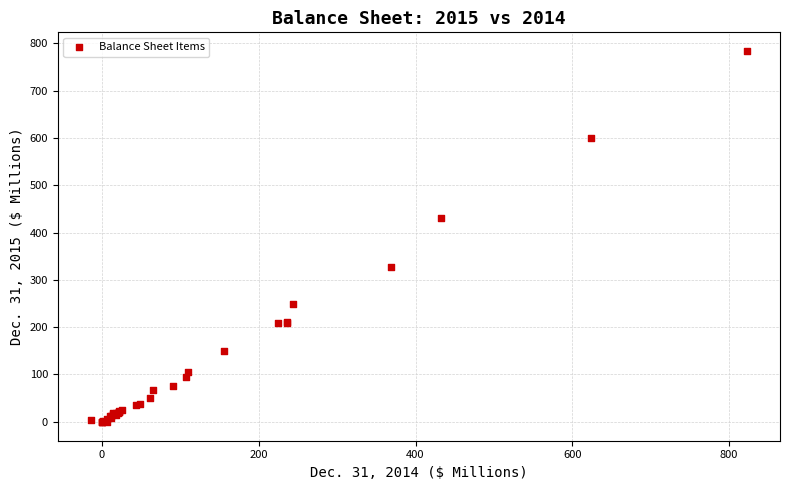

What Y value in the scatter plot is closest to 391?

431.3